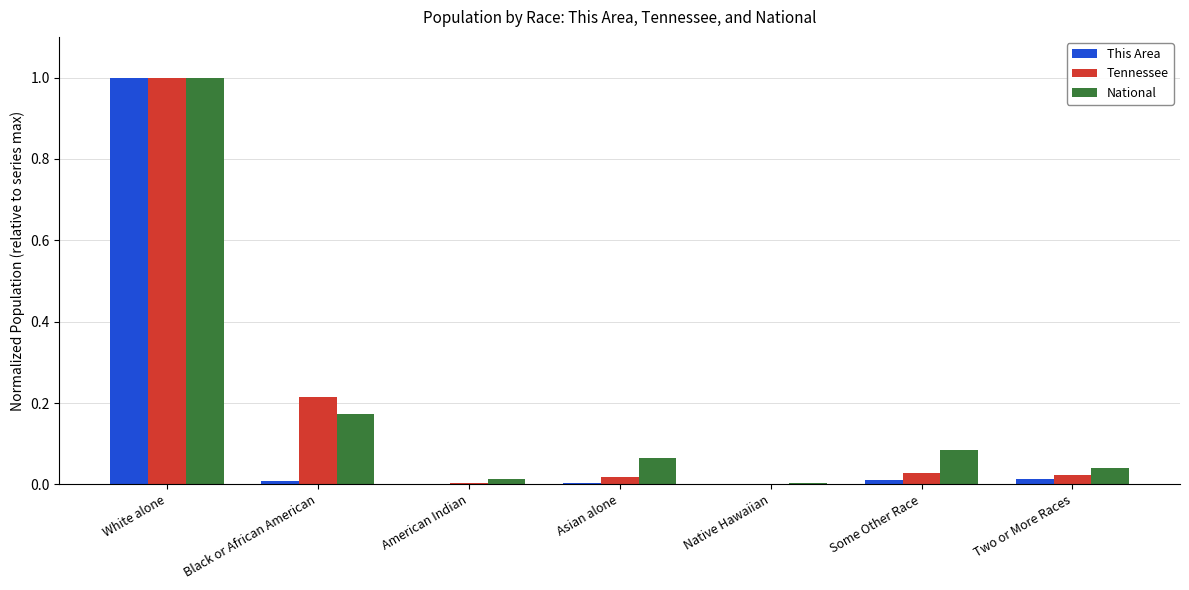

What are all the series names shown in the legend?

This Area, Tennessee, National